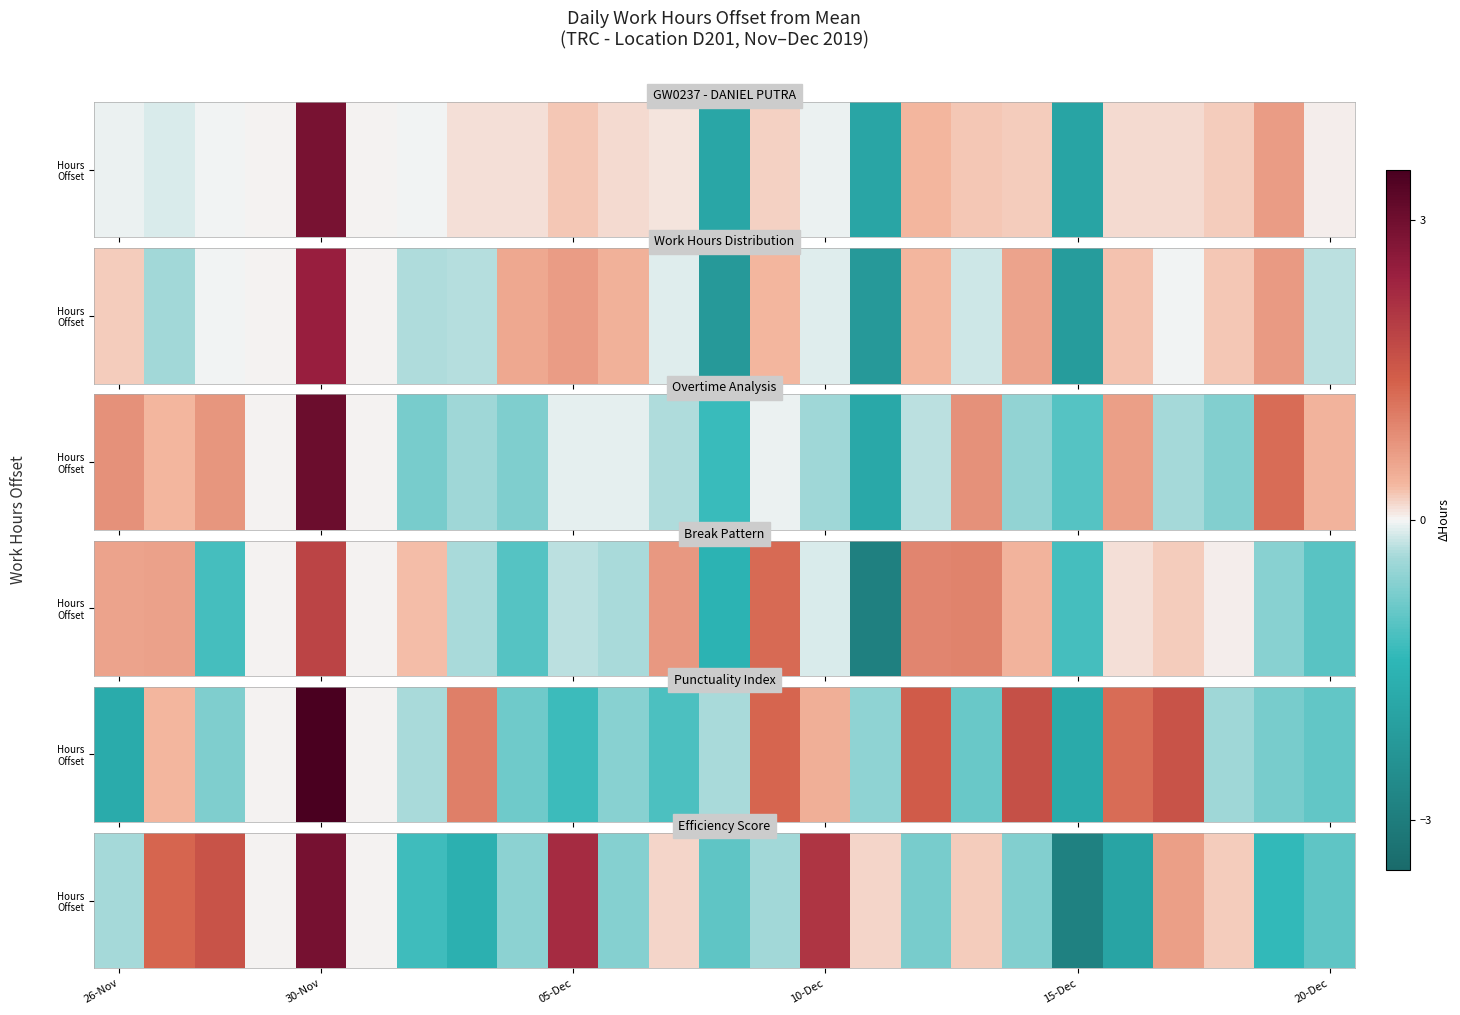

What is the sum of all values?

-2.7